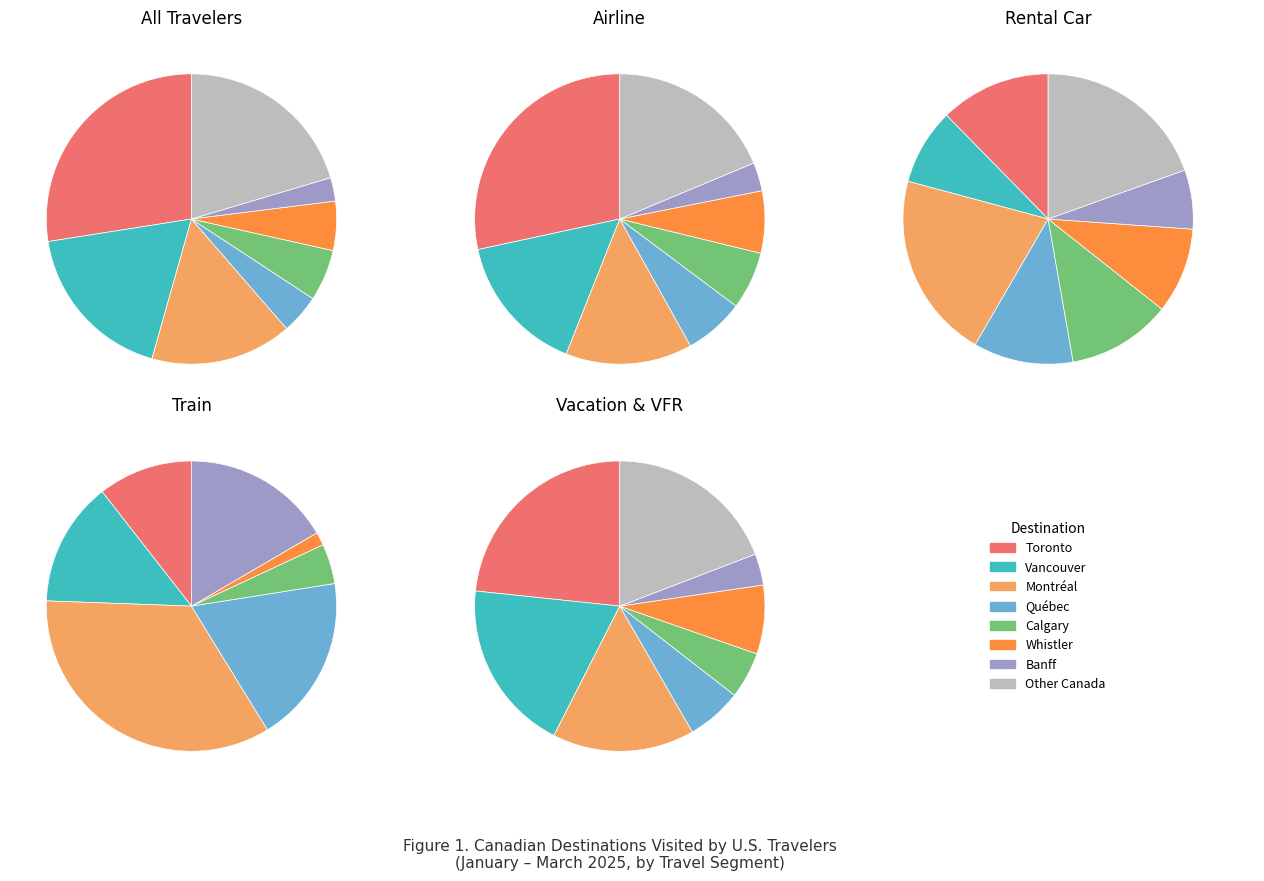

The 9 slice represents 1% of the pie. True or false?

False